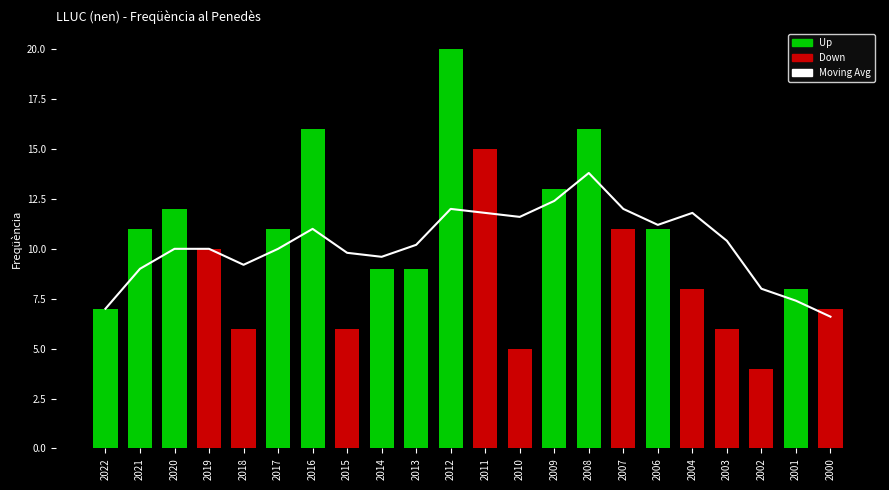

At which category is the sum across all series the highest?

2012